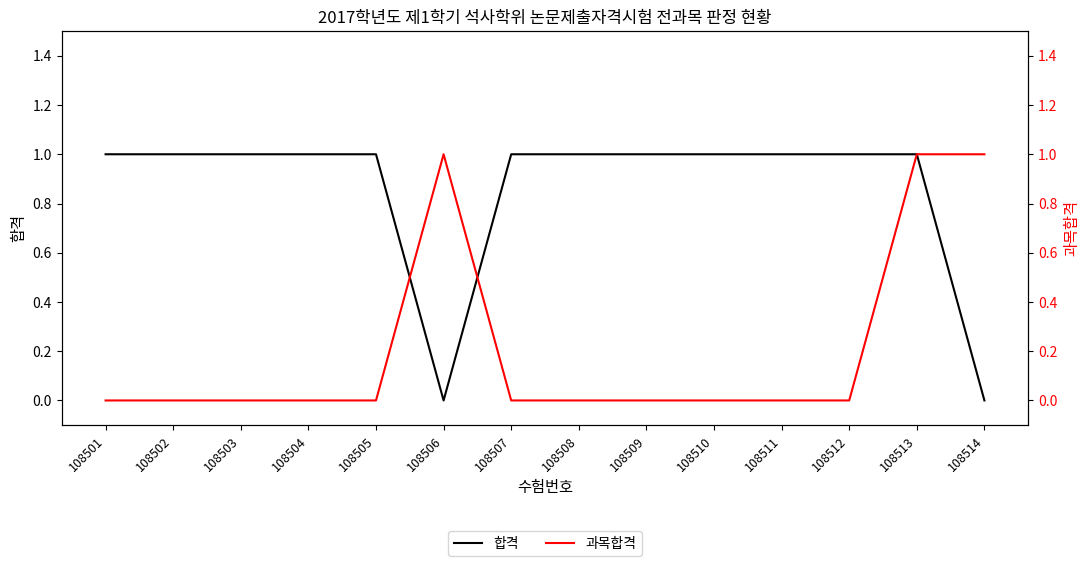

Which label corresponds to the smallest value in the chart?

108506